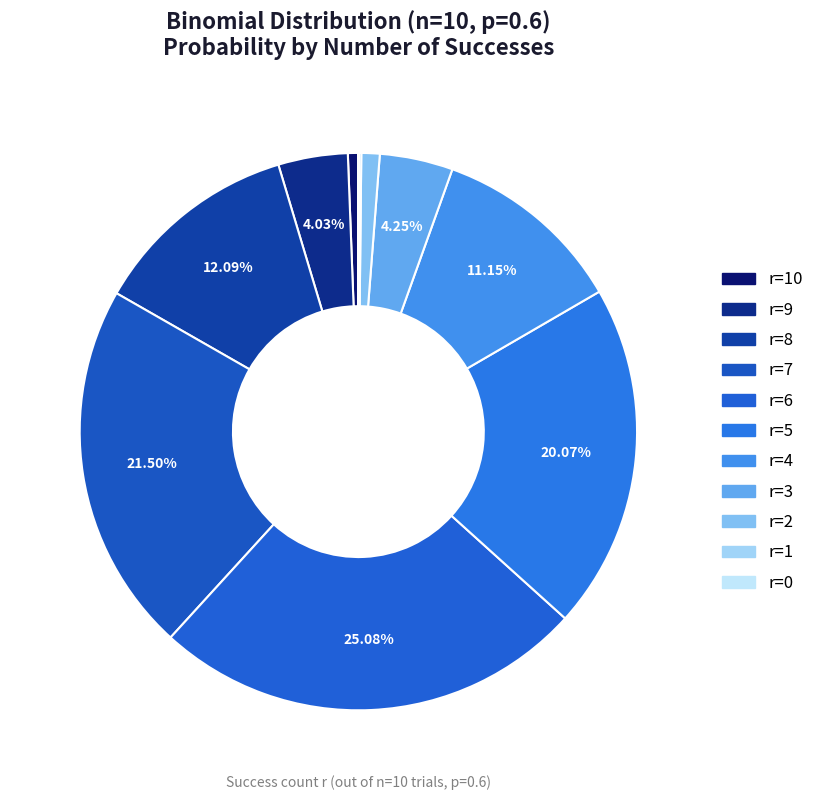

Is there any slice that represents more than half of the pie?

No